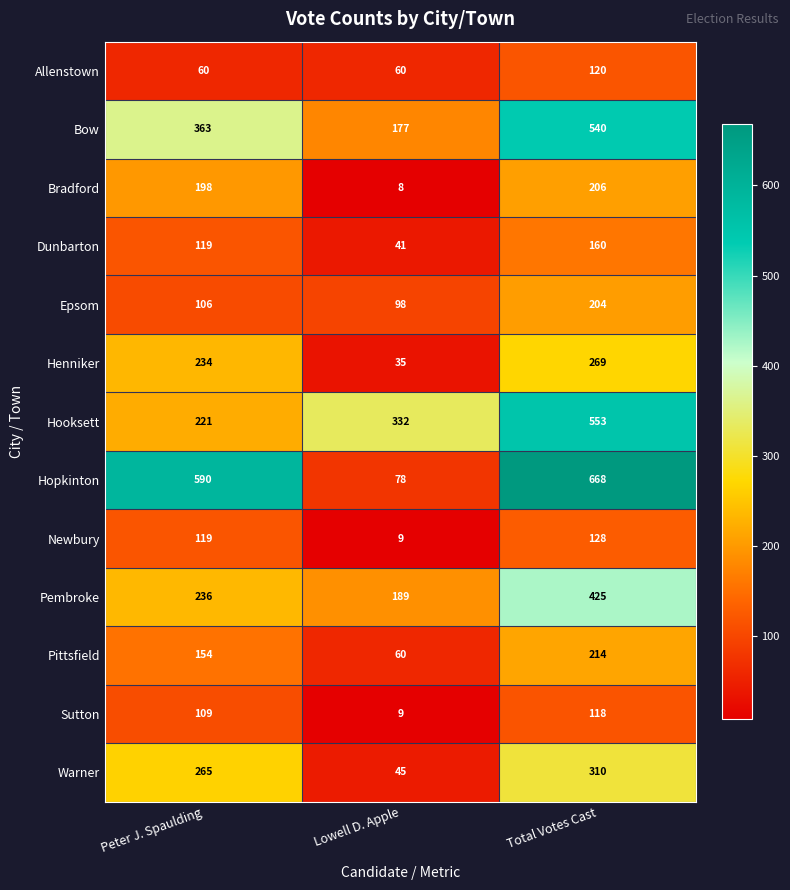

At which category is the sum across all series the highest?

Total Votes Cast